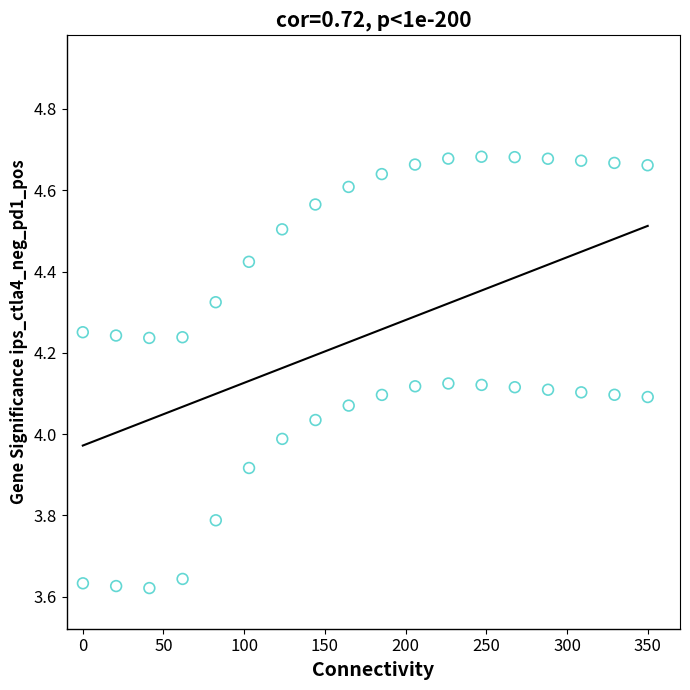

What is the range of X values (max minus min)?

350.0